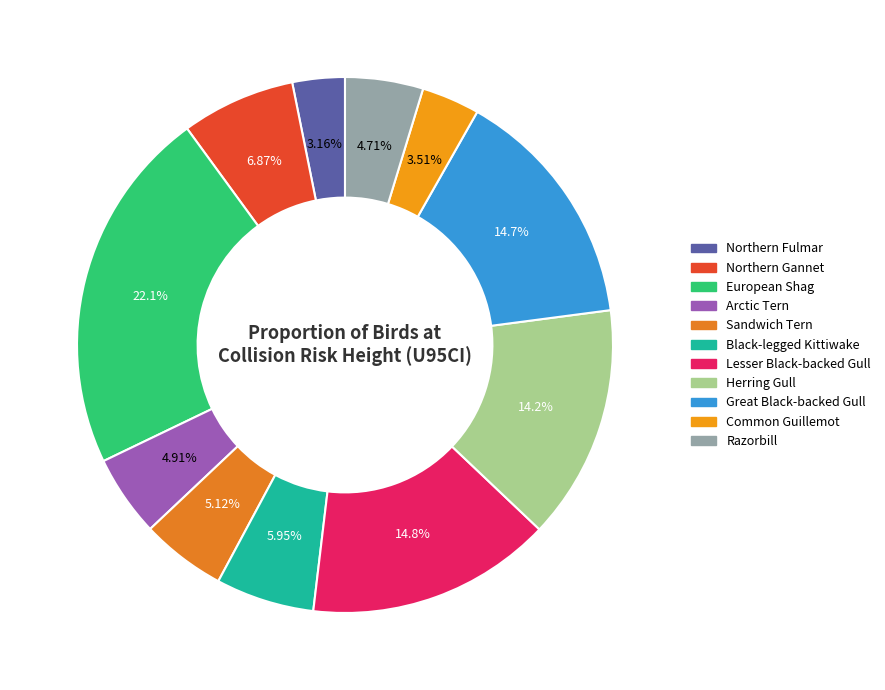

Which category has the smallest portion of the pie?

Northern Fulmar